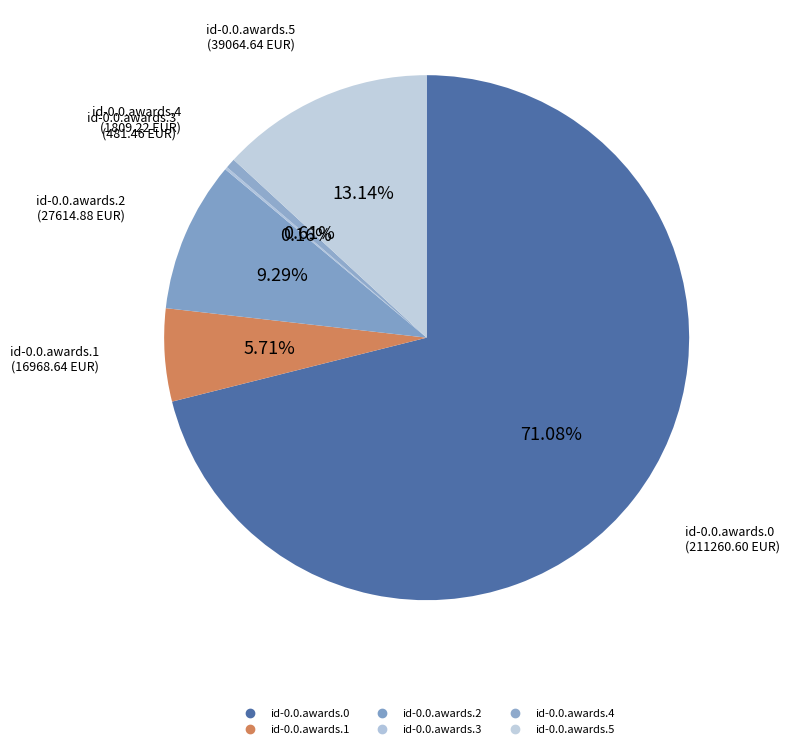

Is it true that id-0.0.awards.1 is 6% of the pie?

True